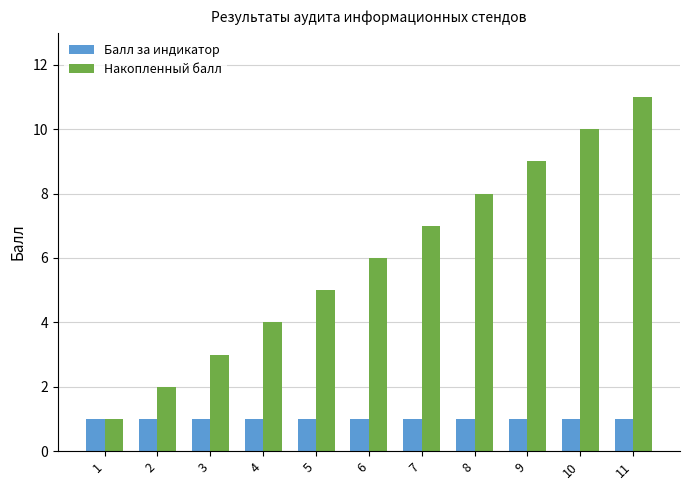

At which category is the sum across all series the highest?

11